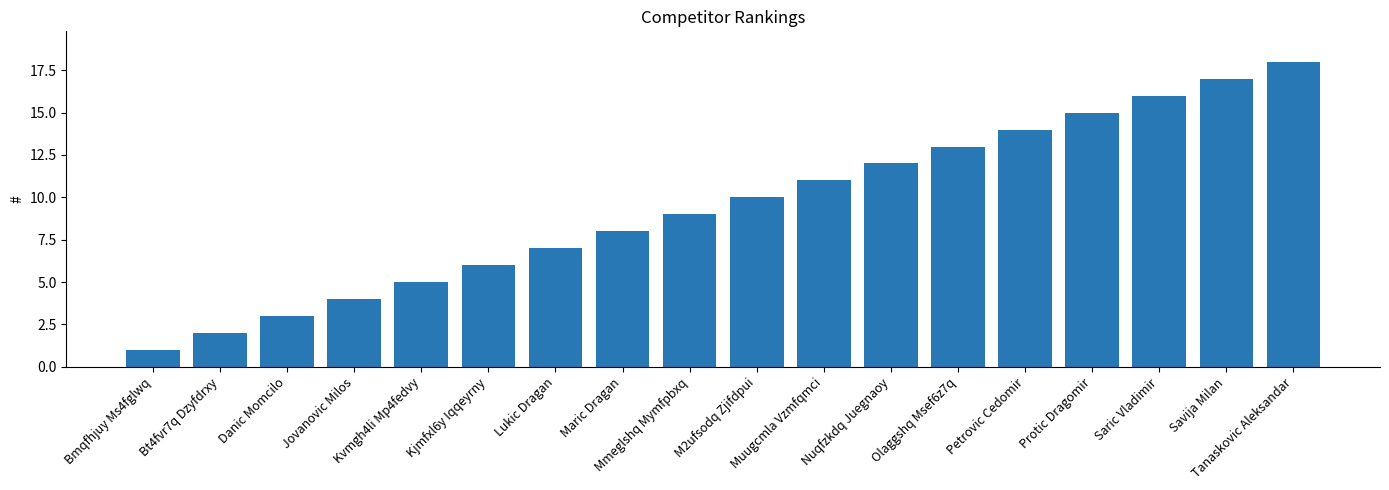

Reading right to left, what are all the values shown in this chart?

18	17	16	15	14	13	12	11	10	9	8	7	6	5	4	3	2	1